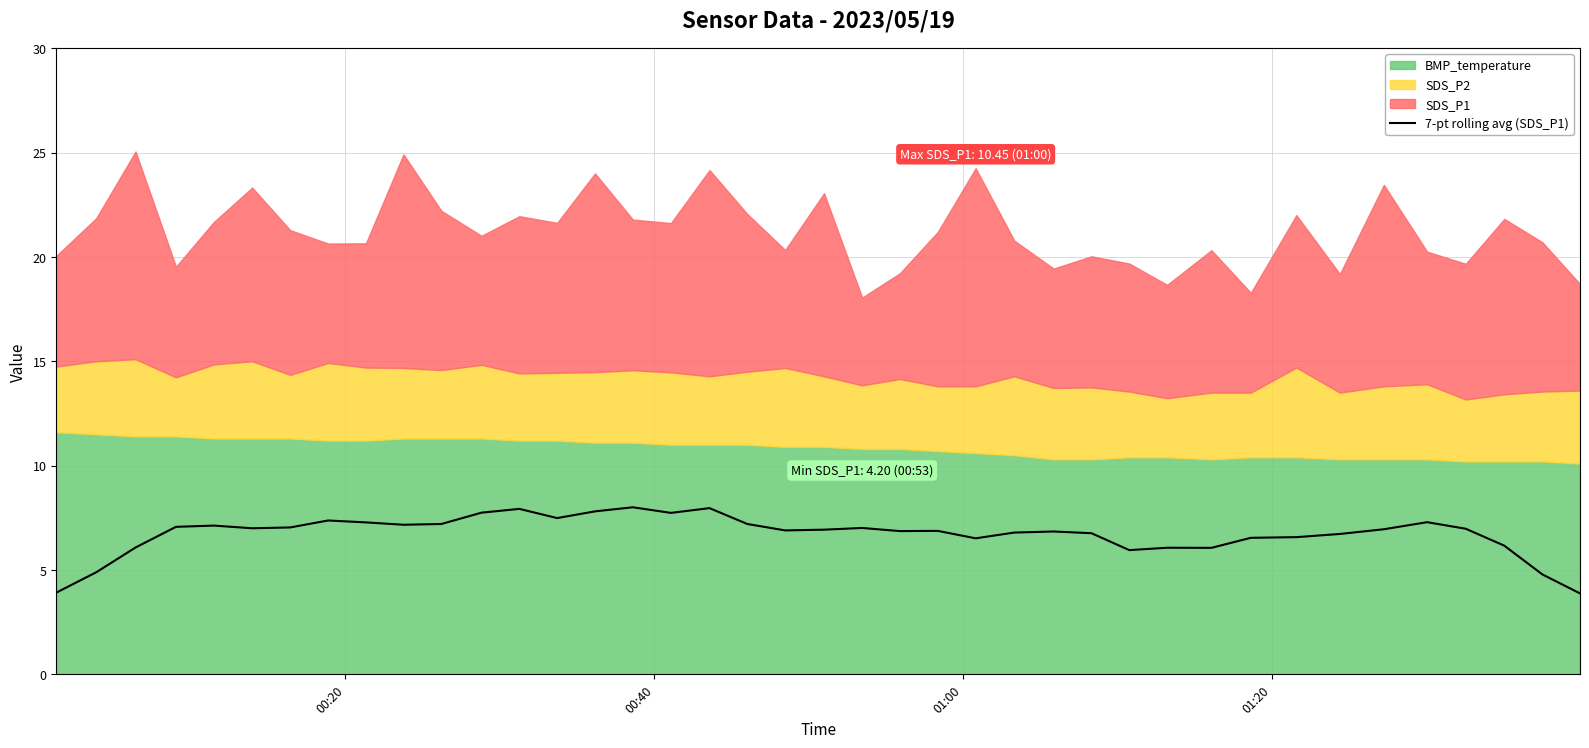

What is the minimum value for 7-pt rolling avg (SDS_P1)?

3.9